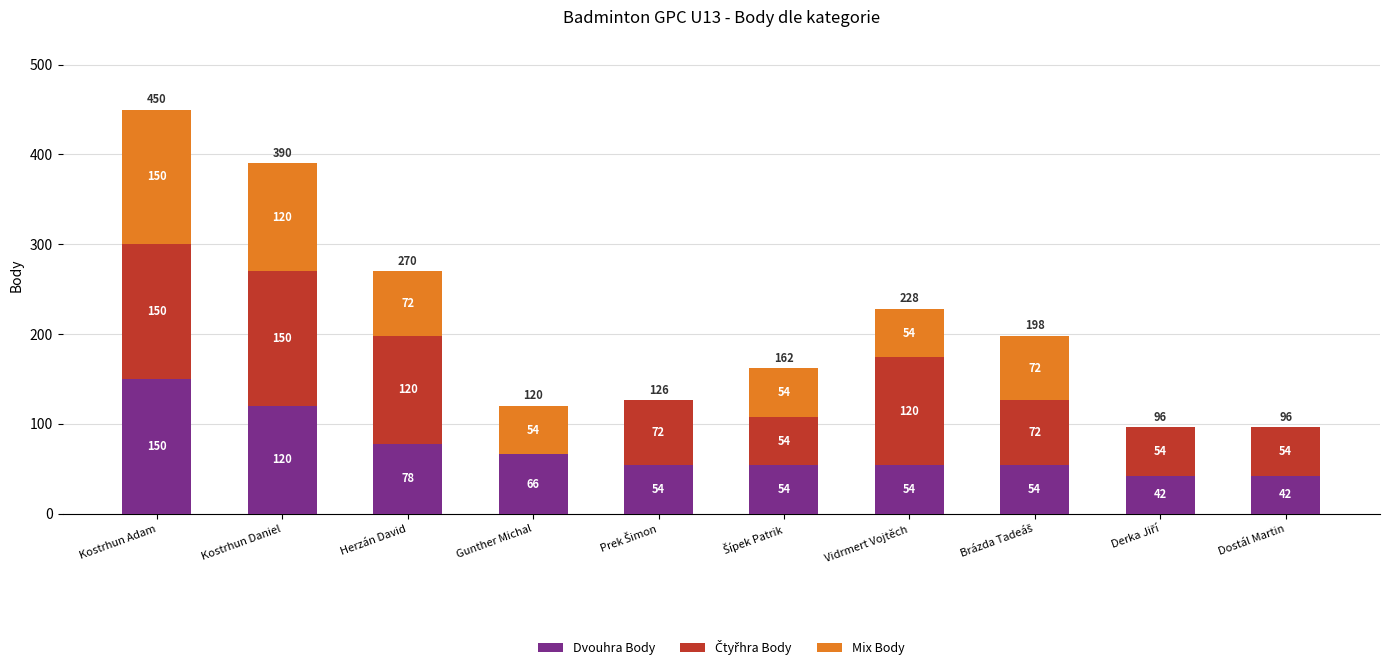

True or false: Dvouhra Body has a value of 66 at Gunther Michal.

True